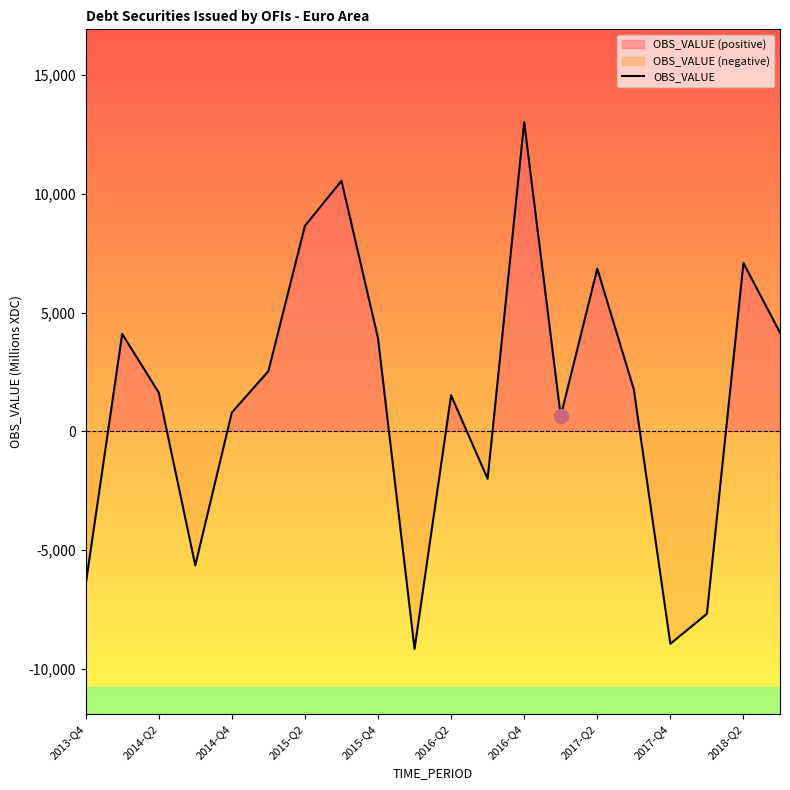

What is the maximum value shown in the chart?

13011.2